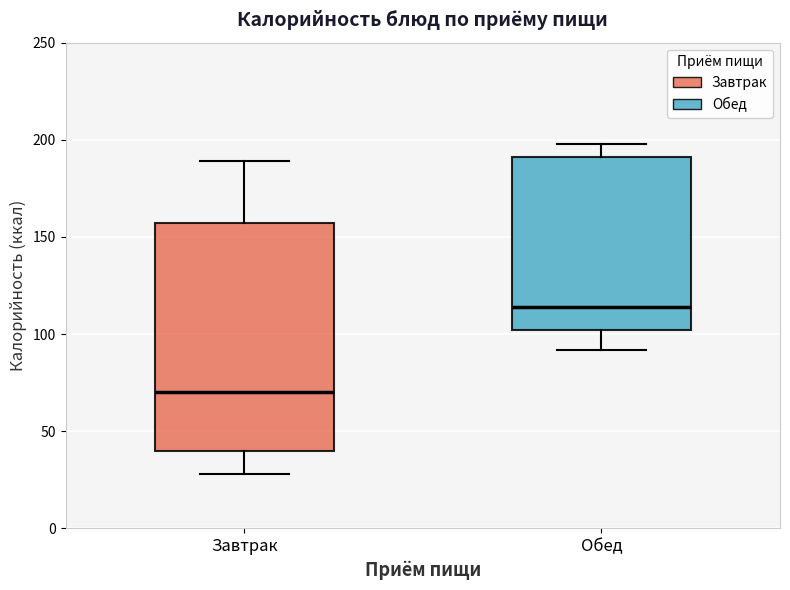

Reading left to right, read every box against the y-axis: the position of its median line, the range the box covers, and the ends of its whiskers. The values are not printed on the chart, so give them approximately, as read against the axis.

Завтрак: median 70, box 40 to 155, whiskers 30 to 190
Обед: median 115, box 100 to 190, whiskers 90 to 200